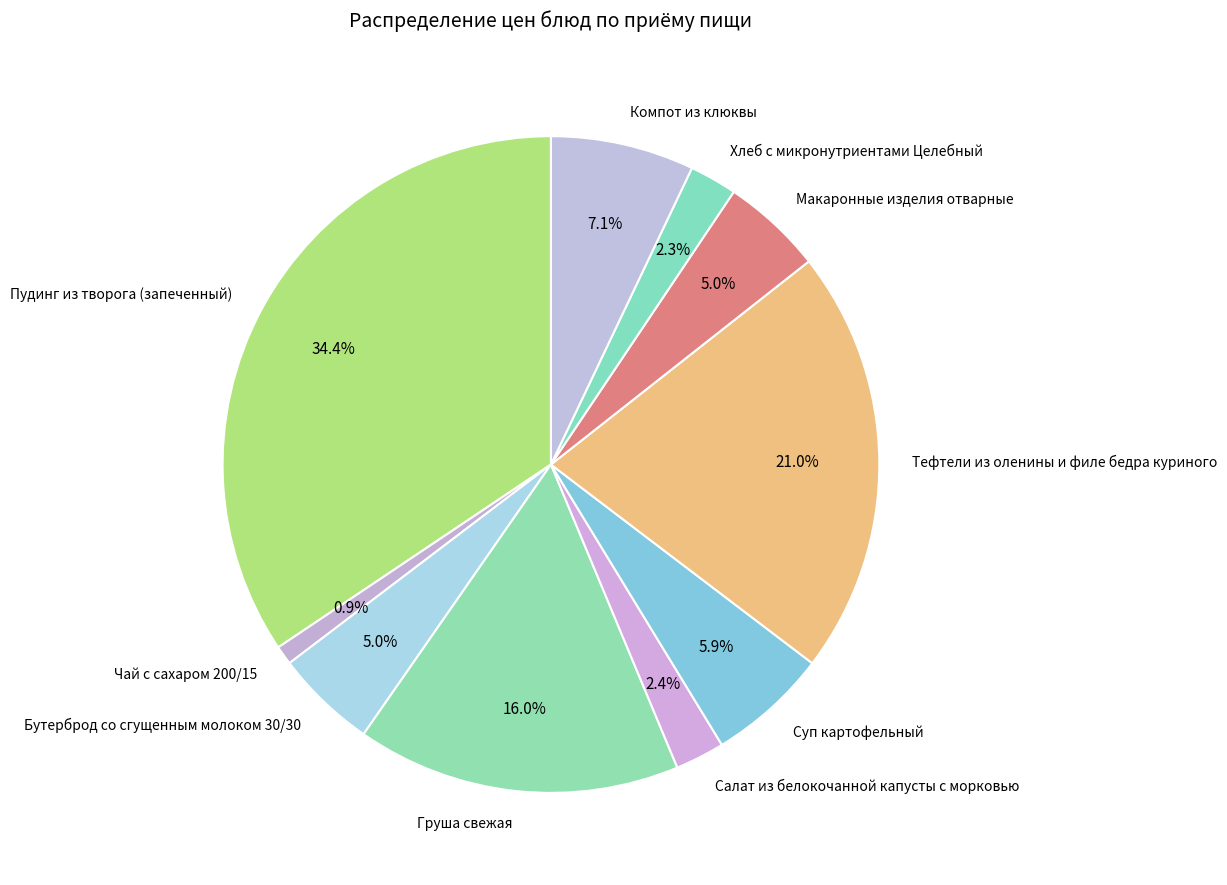

What percentage do Компот из клюквы and Суп картофельный together represent?

13.0%